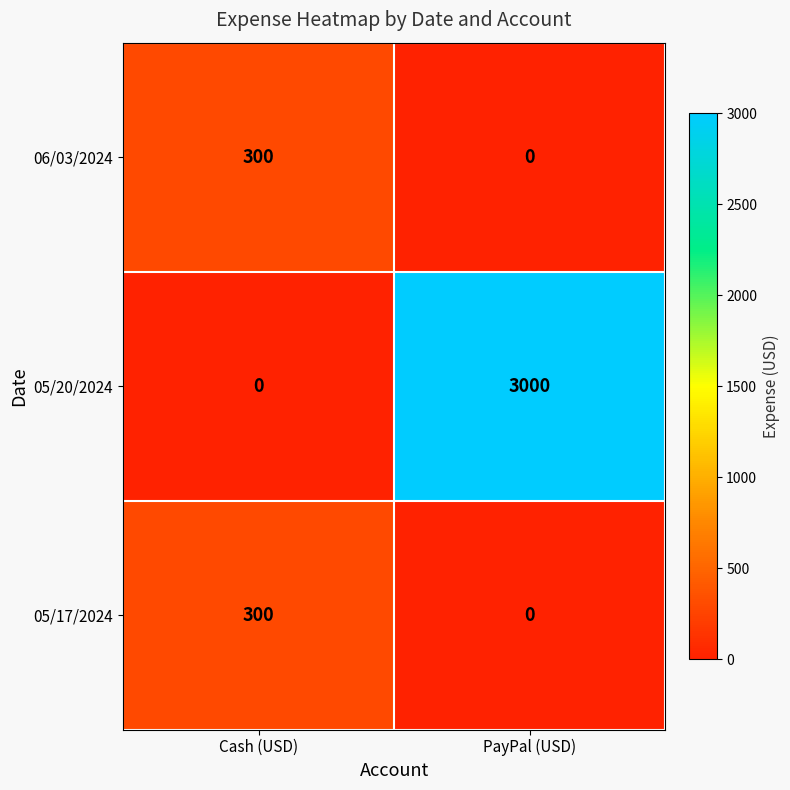

The 06/03/2024 series shows 0 at PayPal (USD). True or false?

True